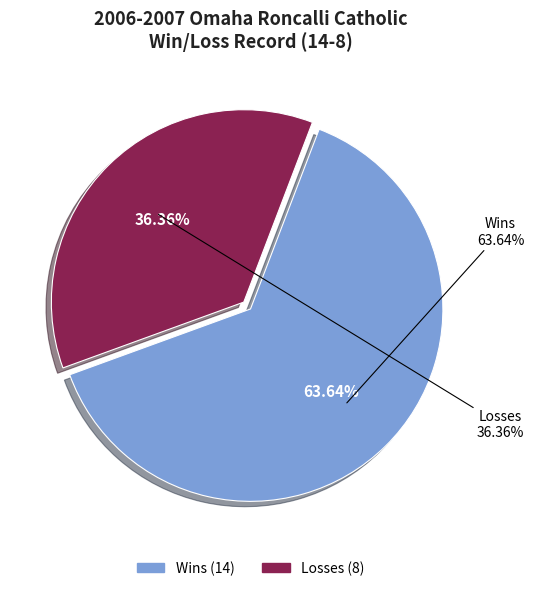

How many segments does this pie chart have?

2